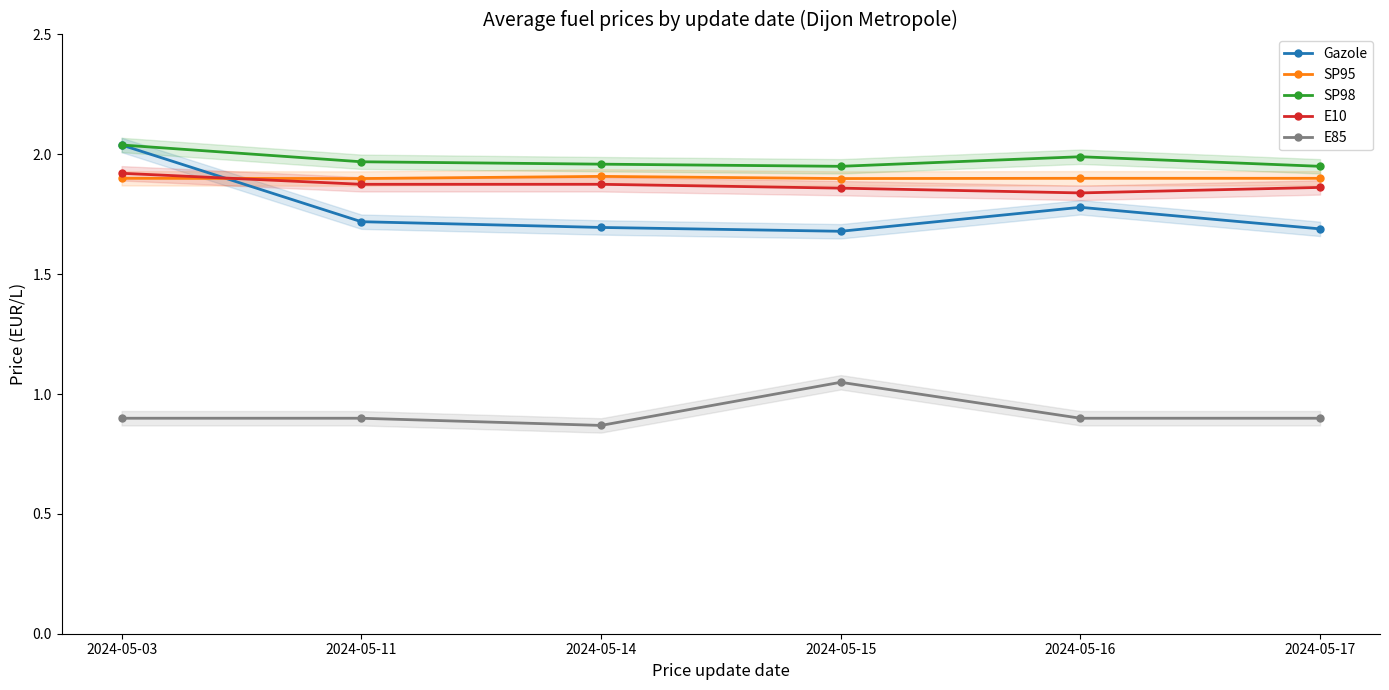

True or false: SP98 and E10 intersect in this chart.

False